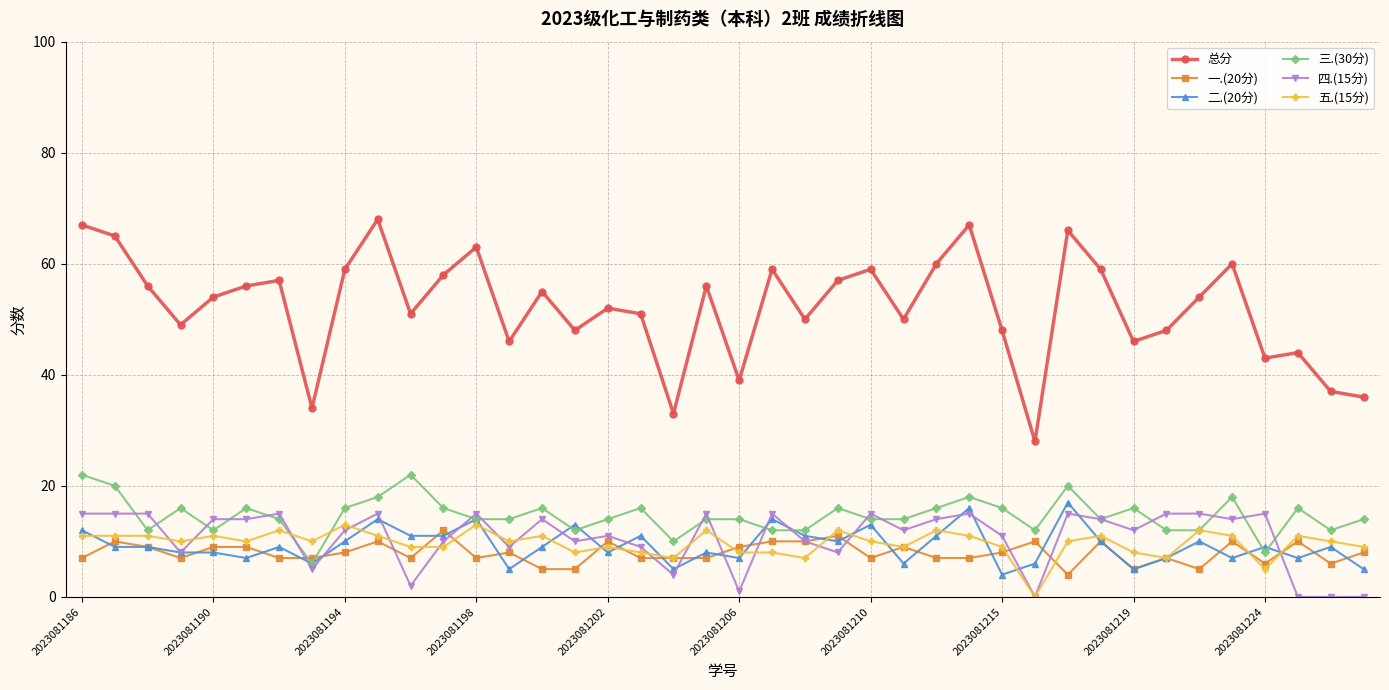

Which series has the largest total across all categories?

总分